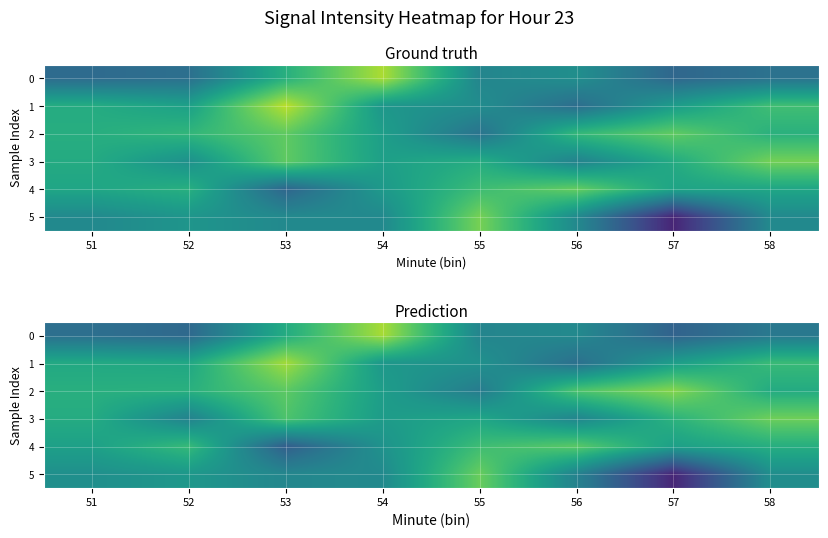

What is the sum of all row_0 values?

-894.1